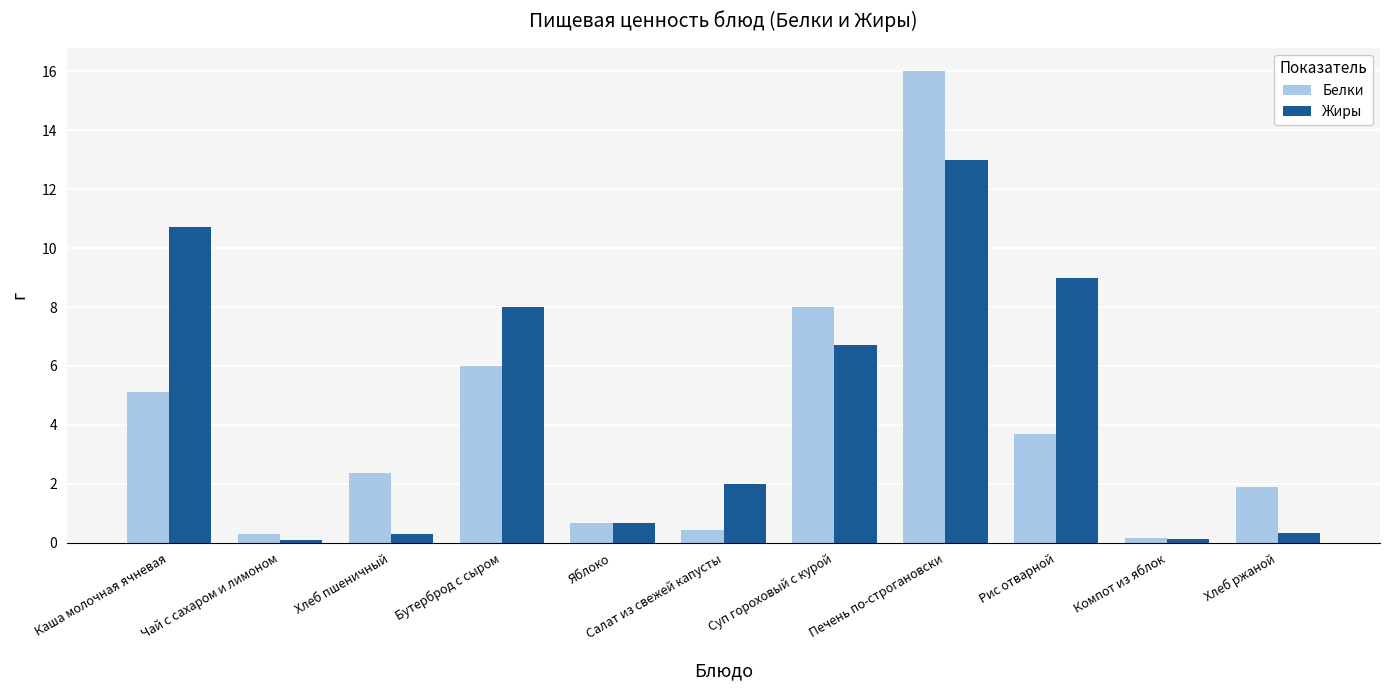

Which series changed the most between Чай с сахаром и лимоном and Печень по-строгановски?

Белки